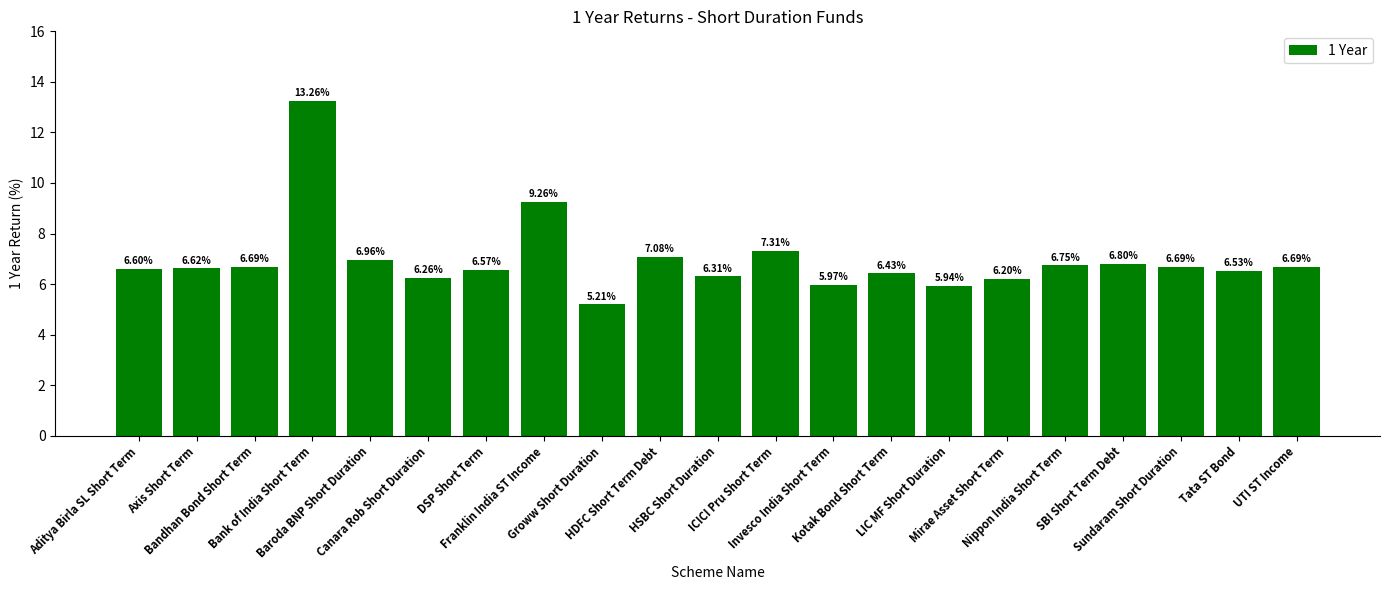

What is the difference between the second highest and second lowest values?

3.3